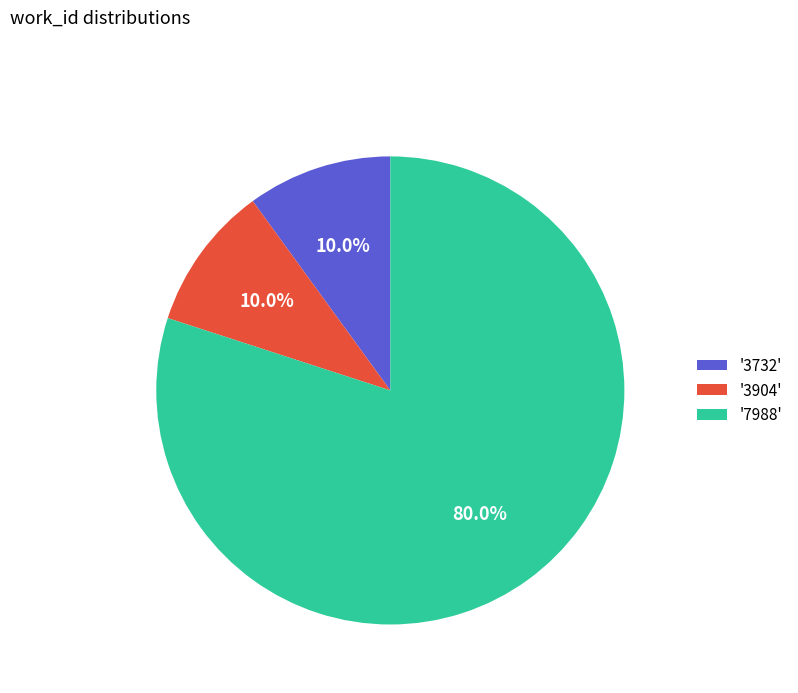

Which category accounts for the majority?

'7988'